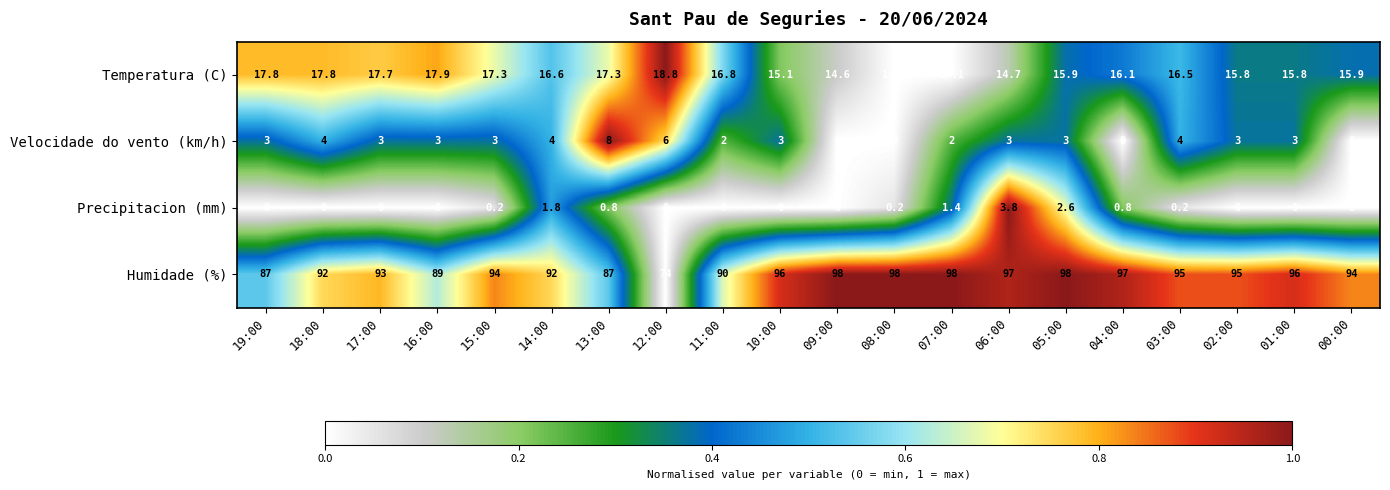

True or false: Temperatura (C) has a value of 9.8 at 00:00.

False